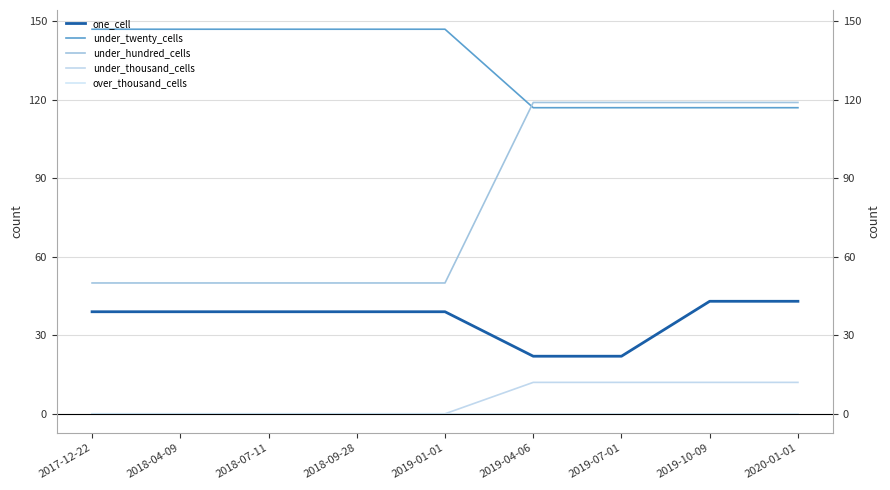

How many values in the under_twenty_cells series are below 147?

4